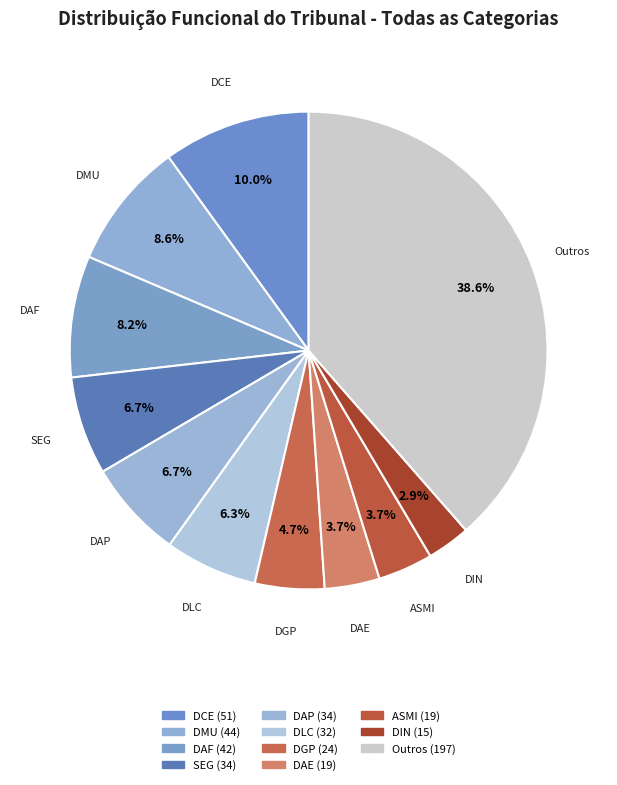

Count the number of slices in the pie.

11